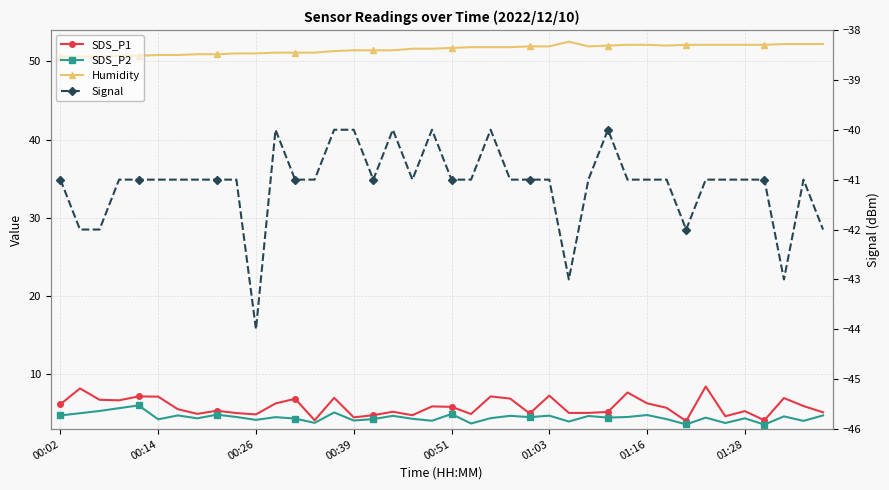

What is the difference between the second highest and minimum values in the SDS_P2 series?

2.1